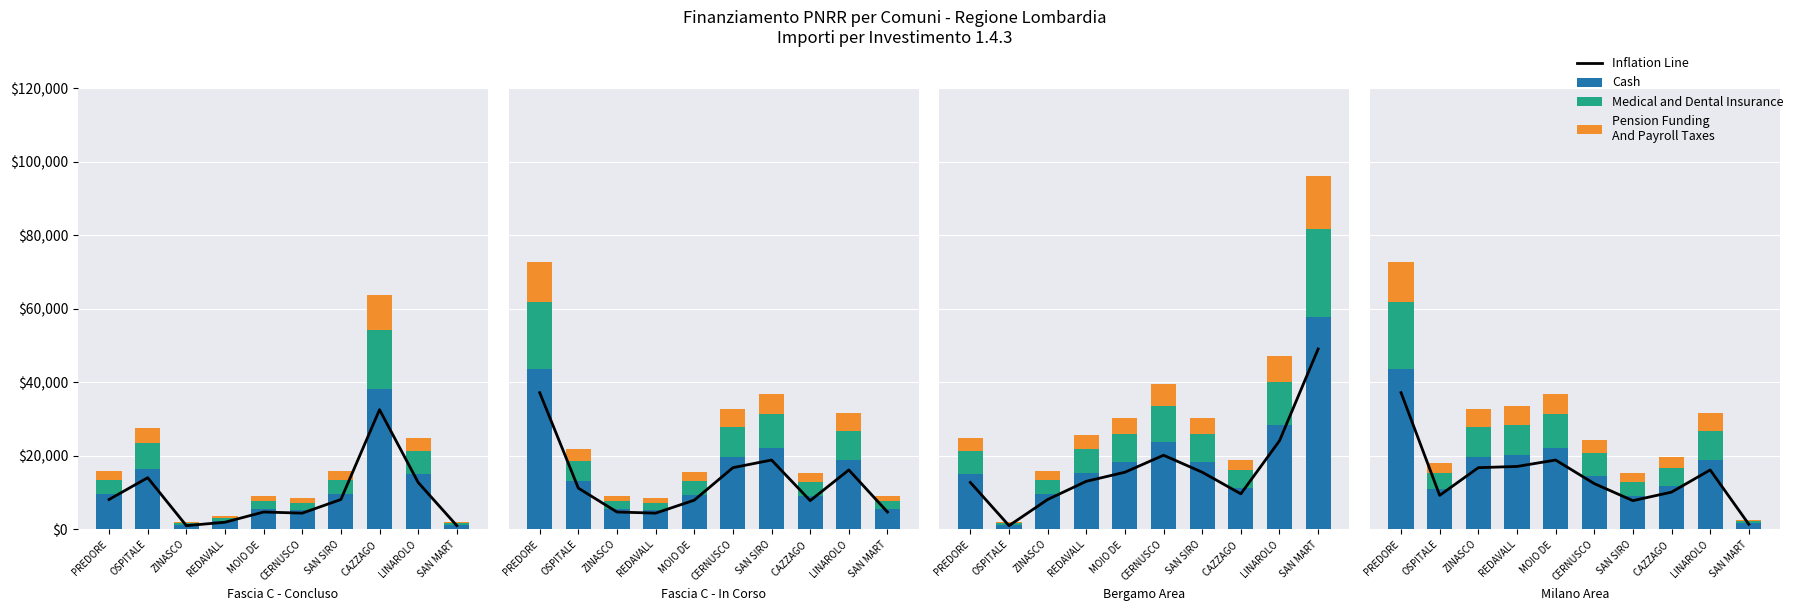

What is the difference between the Pension Funding
And Payroll Taxes values at REDAVALL and LINAROLO?

278.8